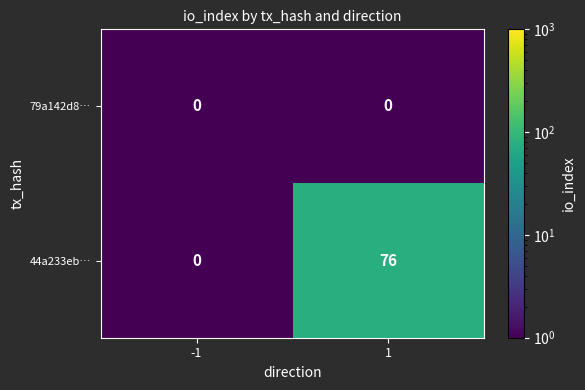

The 79a142d8… series shows 0 at 1. True or false?

True